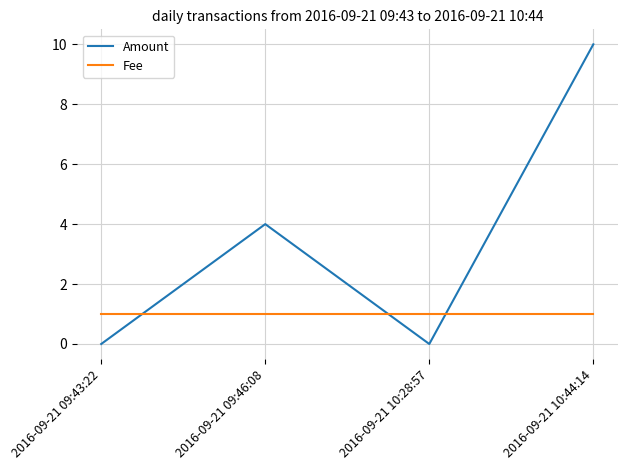

How many times do Fee and Amount cross each other?

3